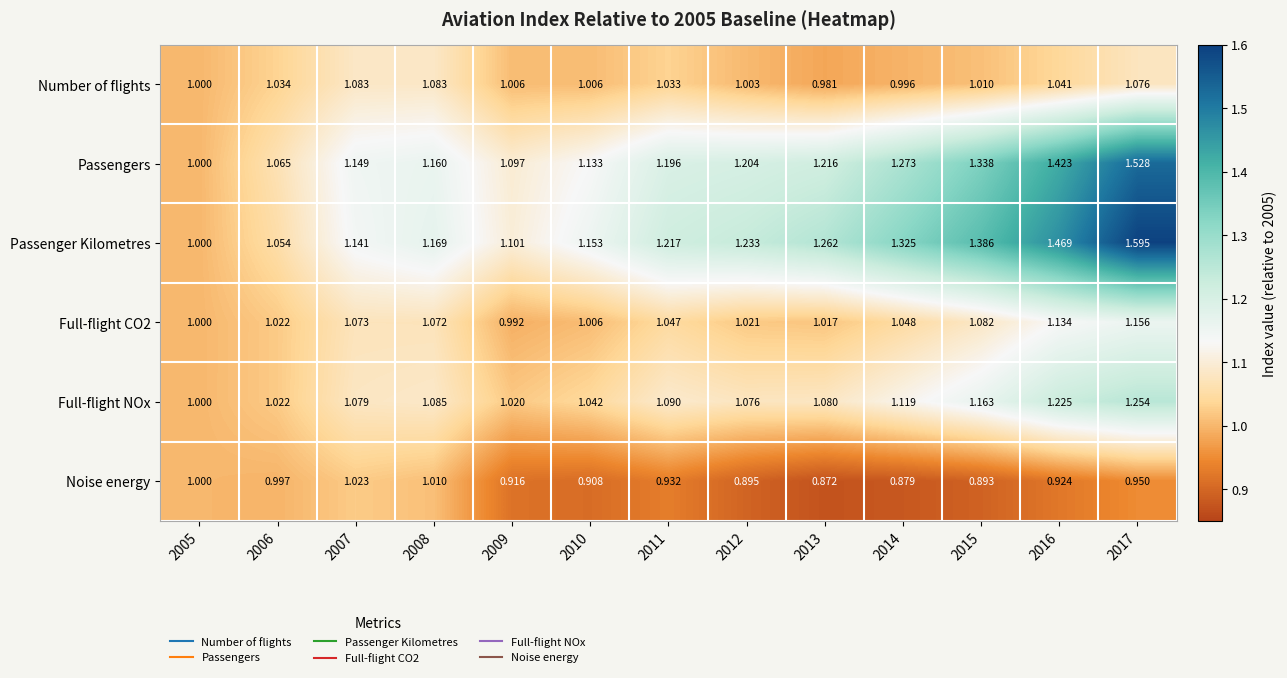

Which series has the largest total across all categories?

Passenger Kilometres